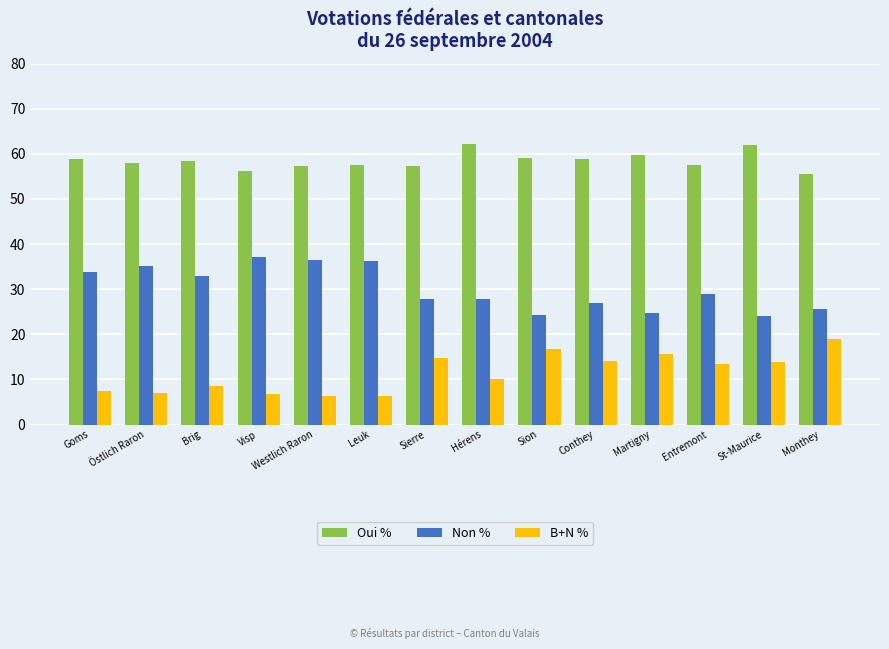

What is the maximum value shown in the chart?

62.1